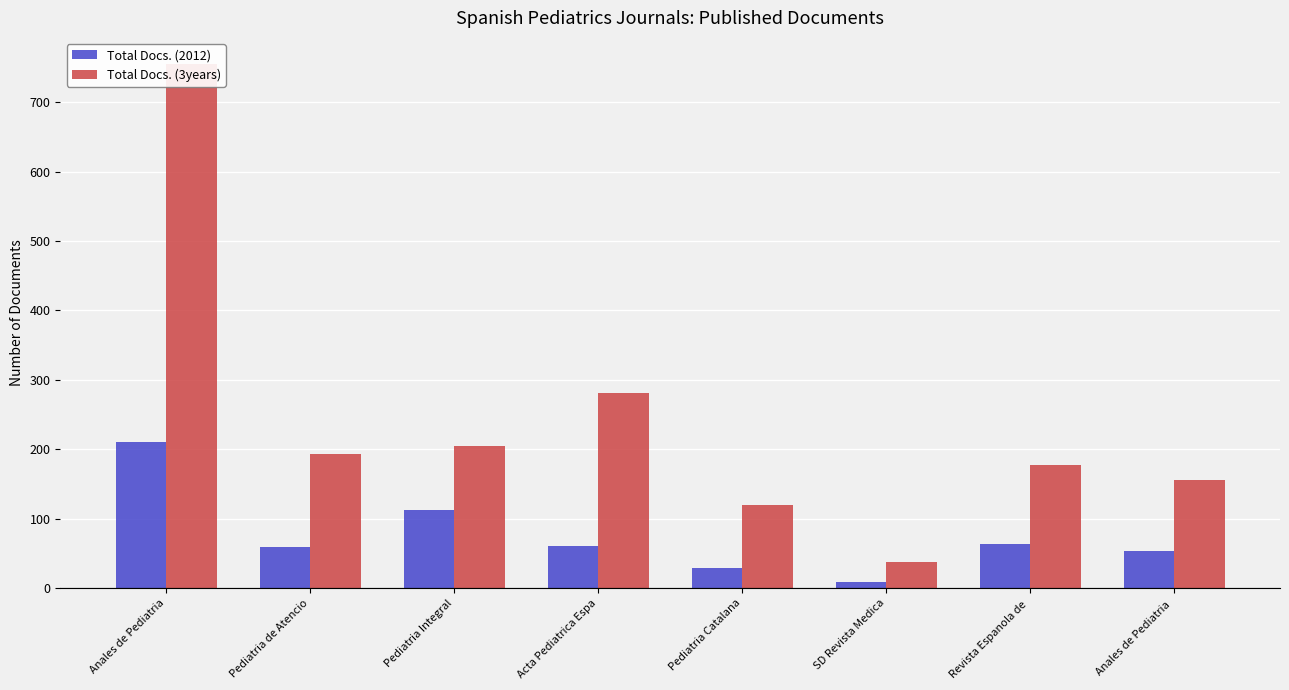

Which series has the widest spread of values?

Total Docs. (3years)